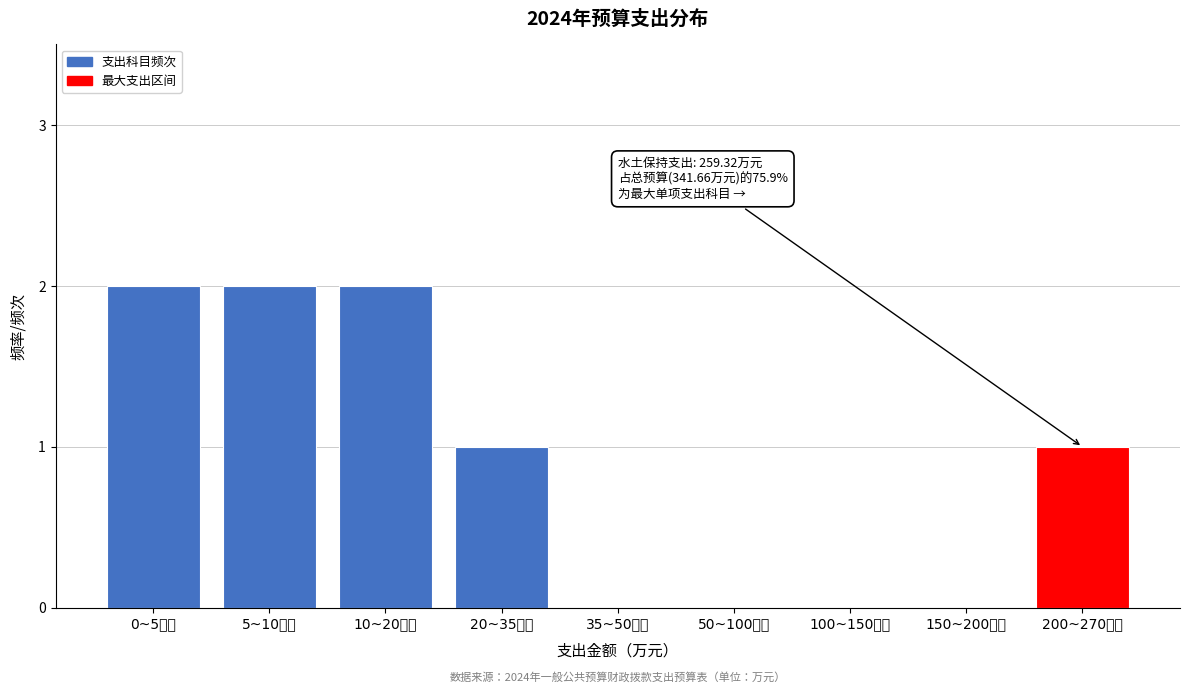

Reading right to left, extract all data points from this chart.

200~270万元=1	150~200万元=0	100~150万元=0	50~100万元=0	35~50万元=0	20~35万元=1	10~20万元=2	5~10万元=2	0~5万元=2